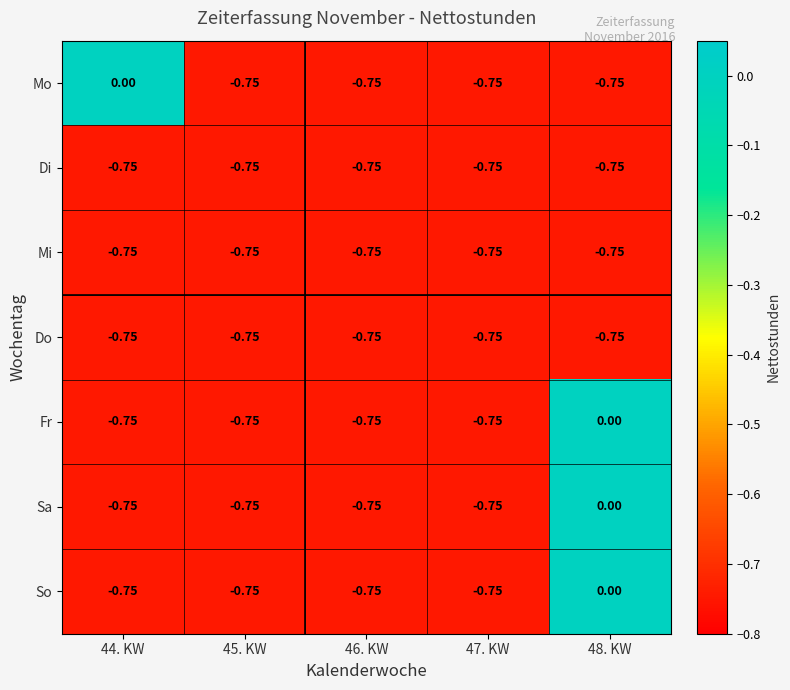

Rank the series by their maximum value, from lowest to highest.

Di, Mi, Do, Mo, Fr, Sa, So